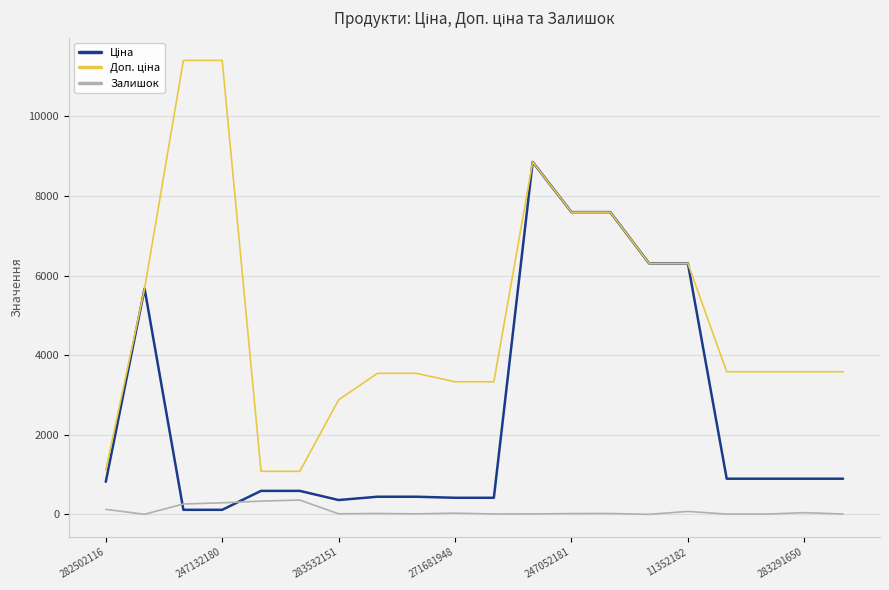

What is the maximum value shown in the chart?

11410.0